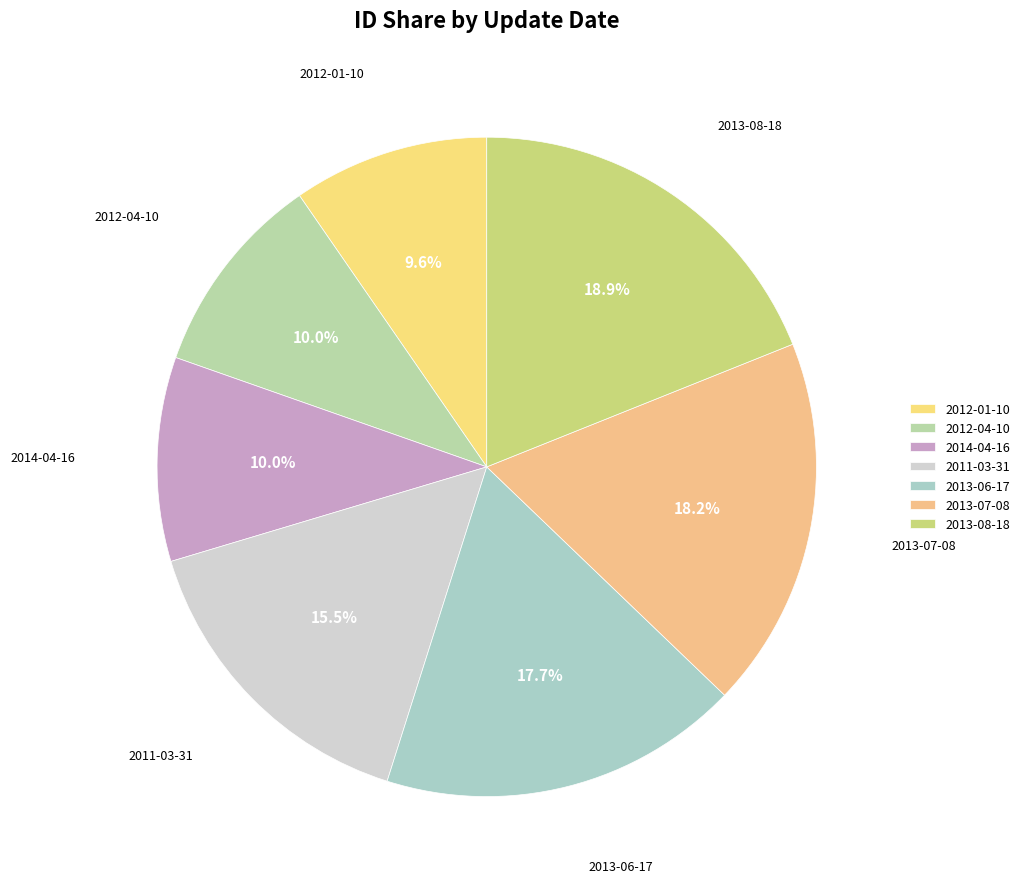

Which category has the biggest portion of the pie?

2013-08-18